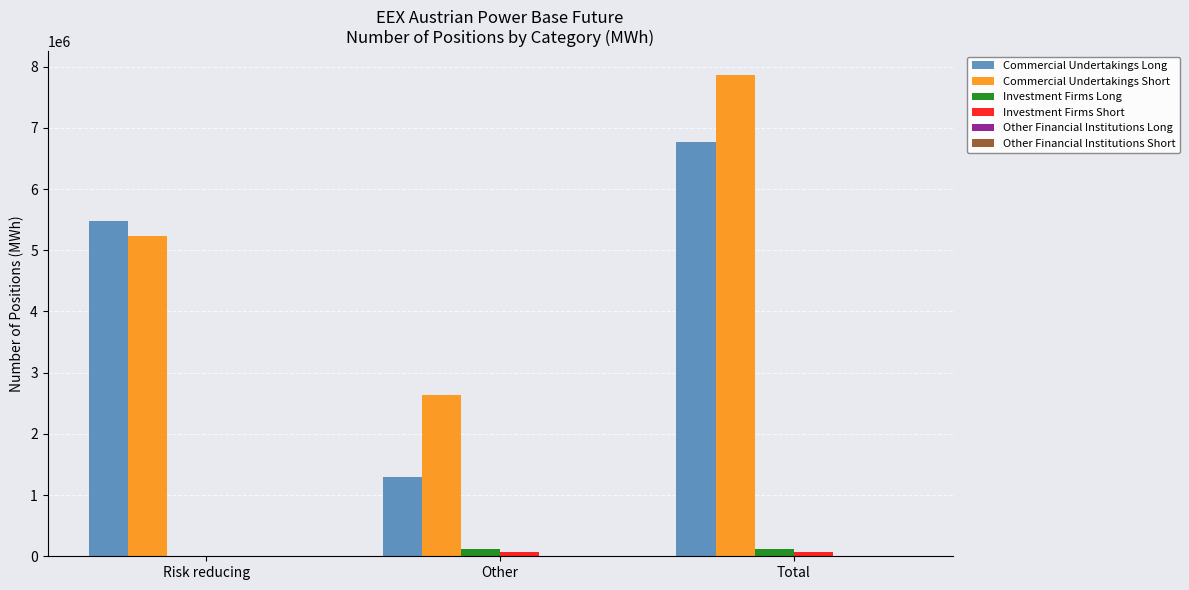

The value of Commercial Undertakings Short at Total is 7858479. True or false?

True